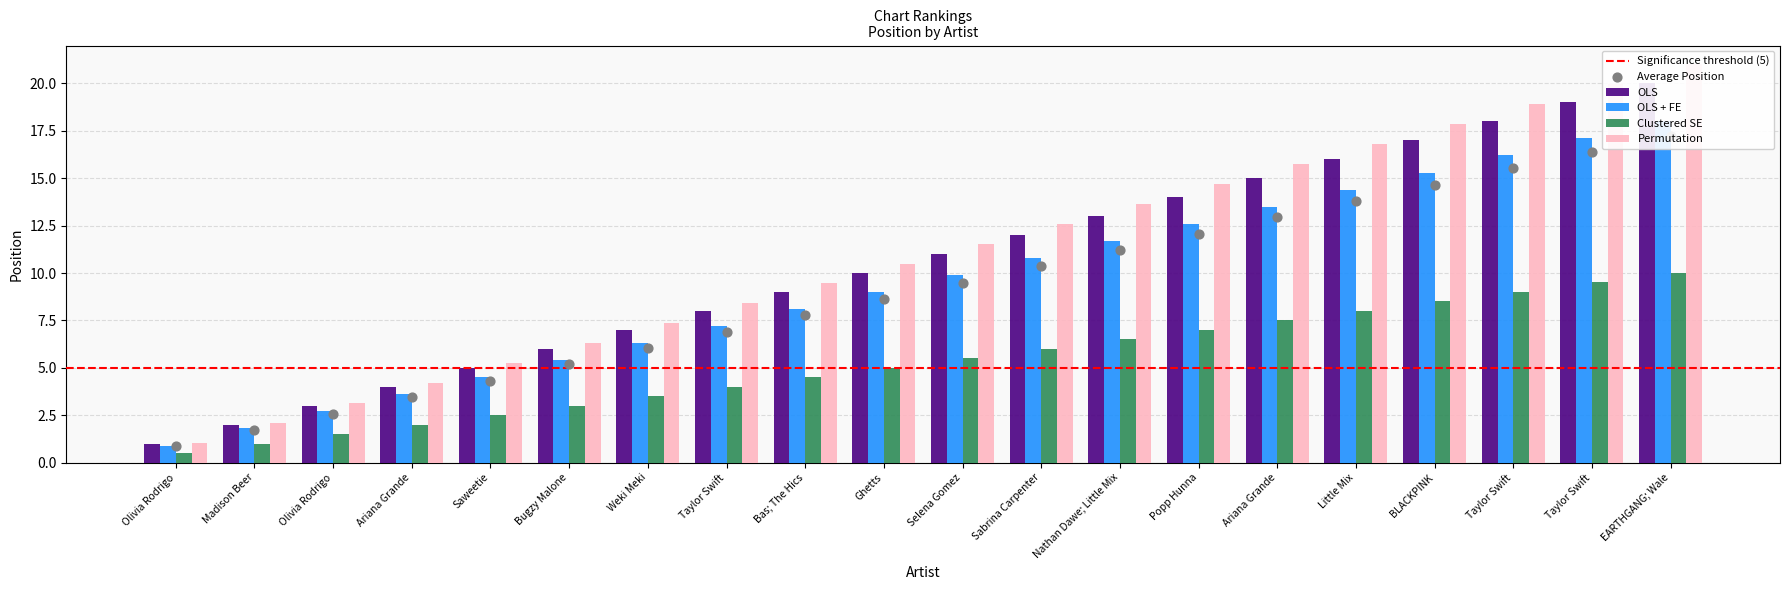

What is the ratio of the value at Bugzy Malone to the value at Taylor Swift?

0.3